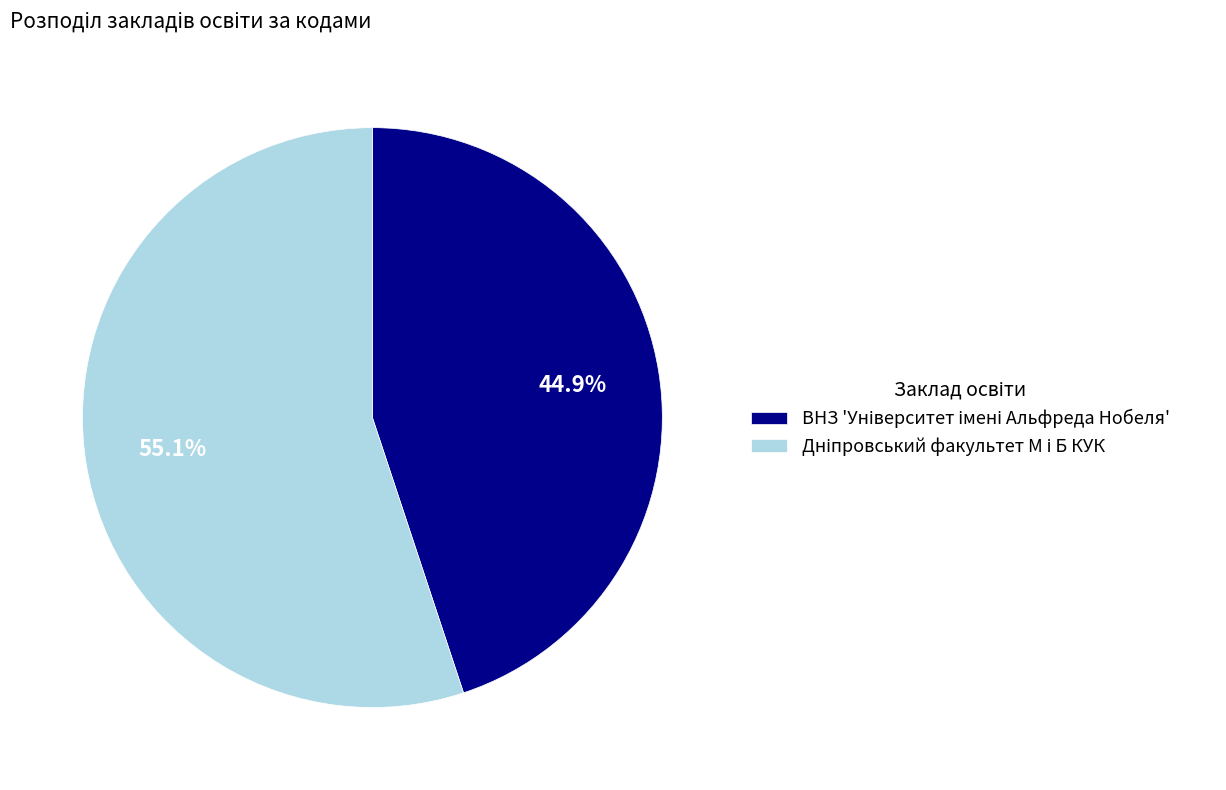

Is there a majority slice in this chart?

Yes